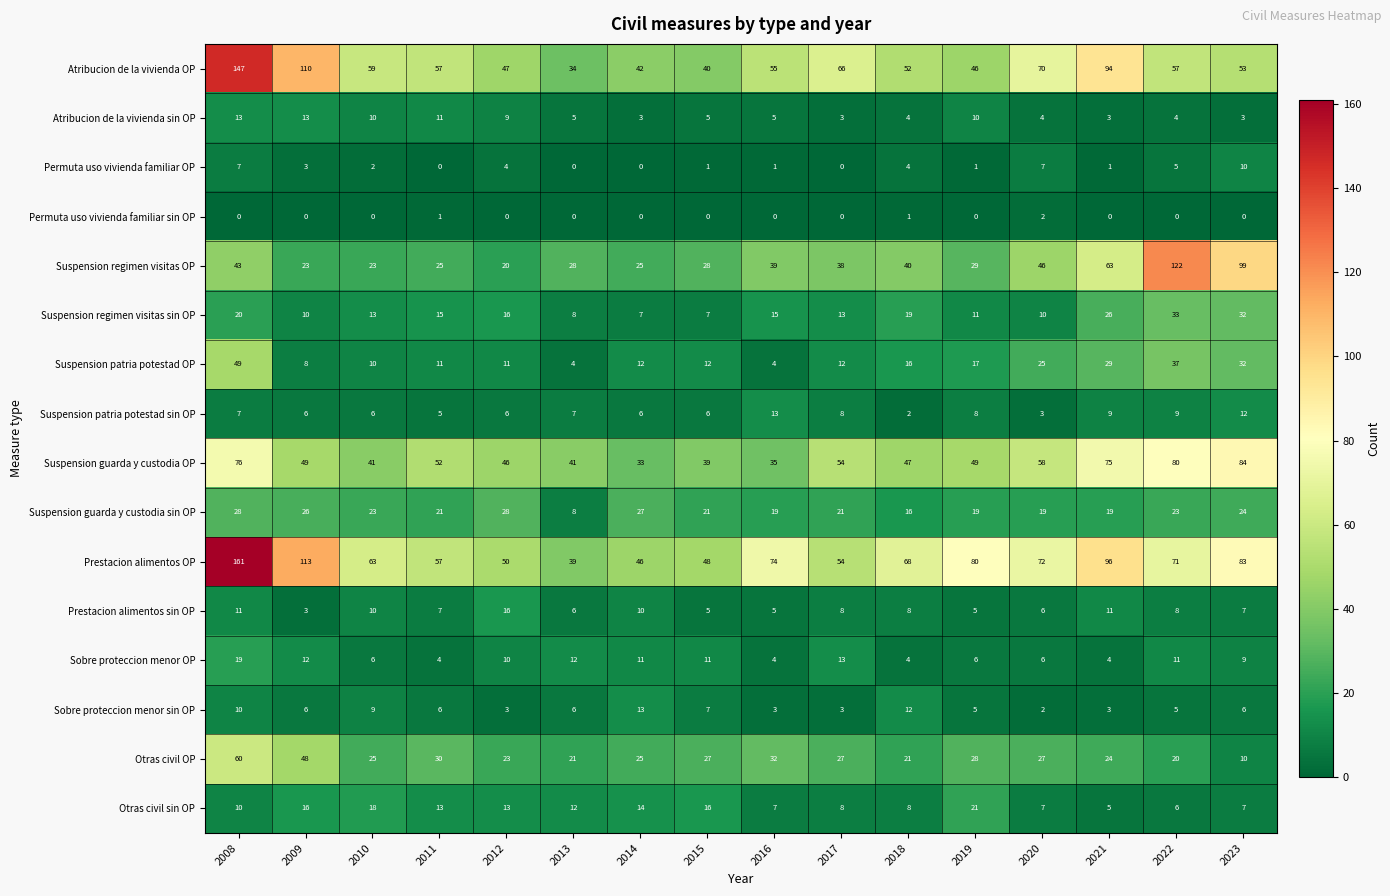

What is the difference between the second highest and second lowest values in the Sobre proteccion menor OP series?

9